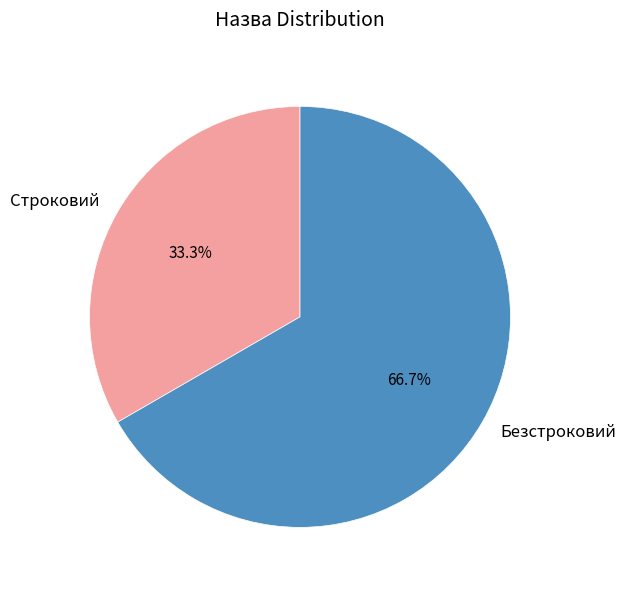

What percentage is the Безстроковий slice, to the nearest percent?

67%